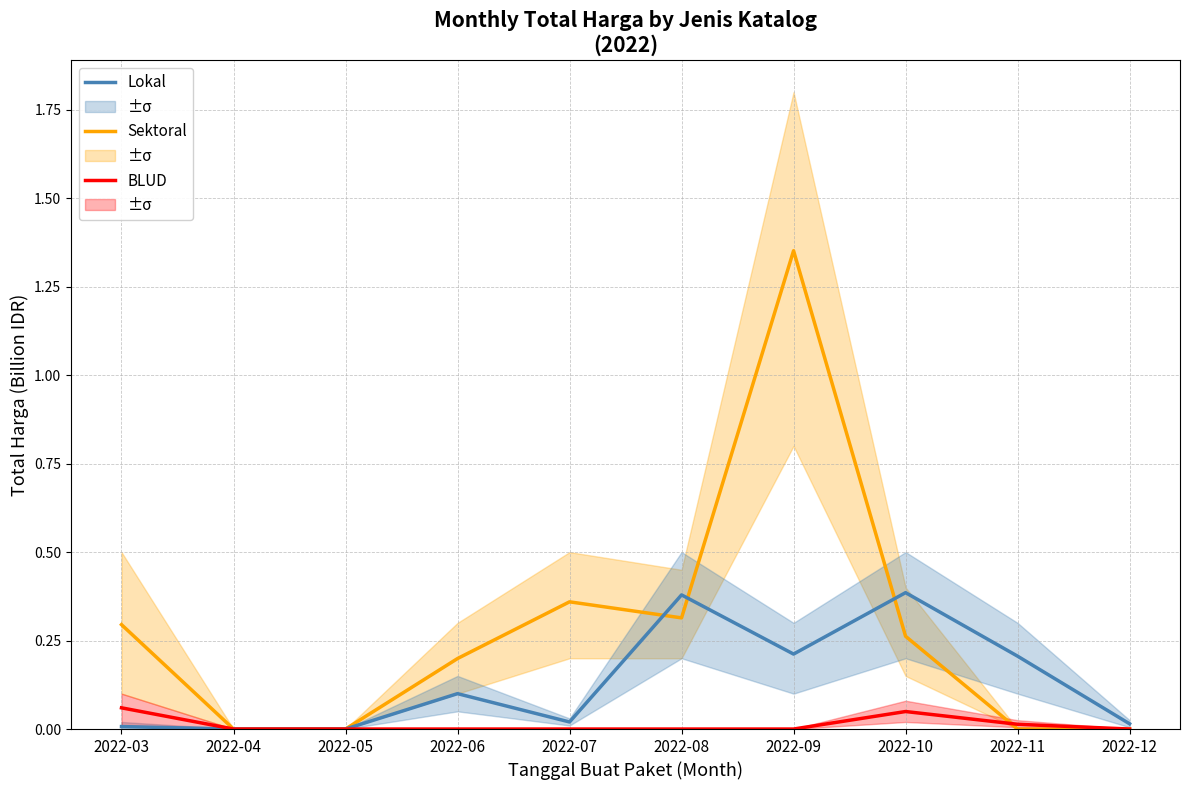

Which has a higher value, 2022-08 or 2022-04?

2022-08